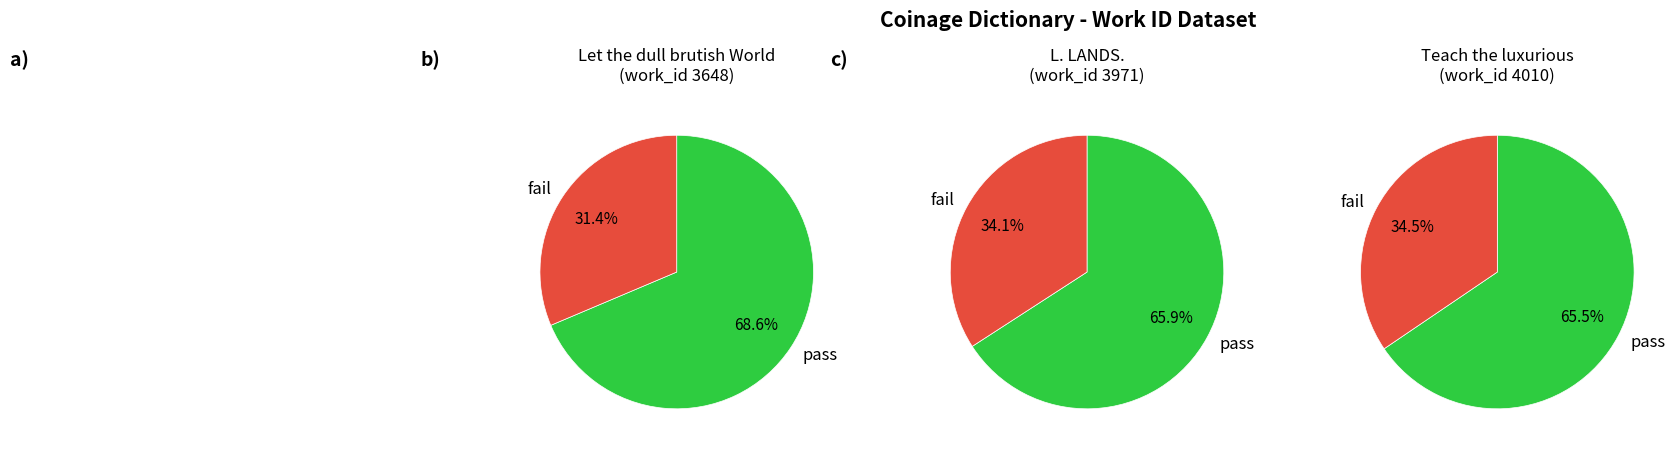

To the nearest percent, what percentage of the pie is L. LANDS.?

34%